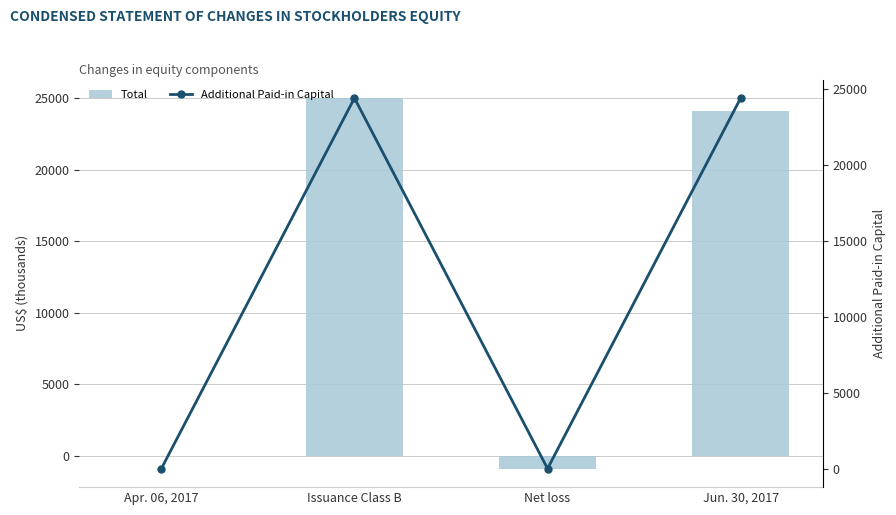

What is the smallest value displayed?

-874